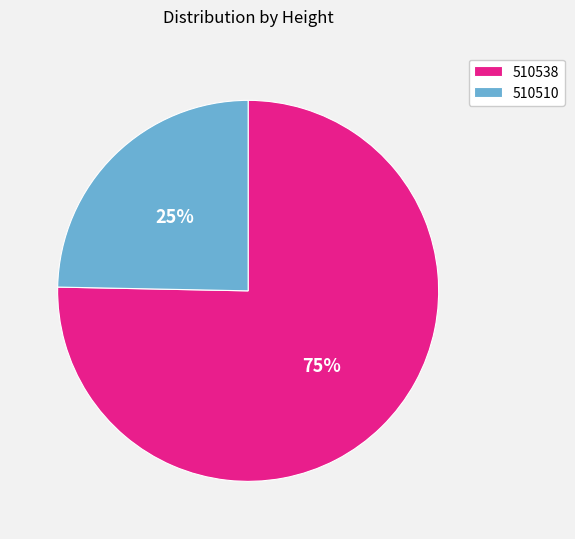

What is the smallest slice in the pie chart?

510510